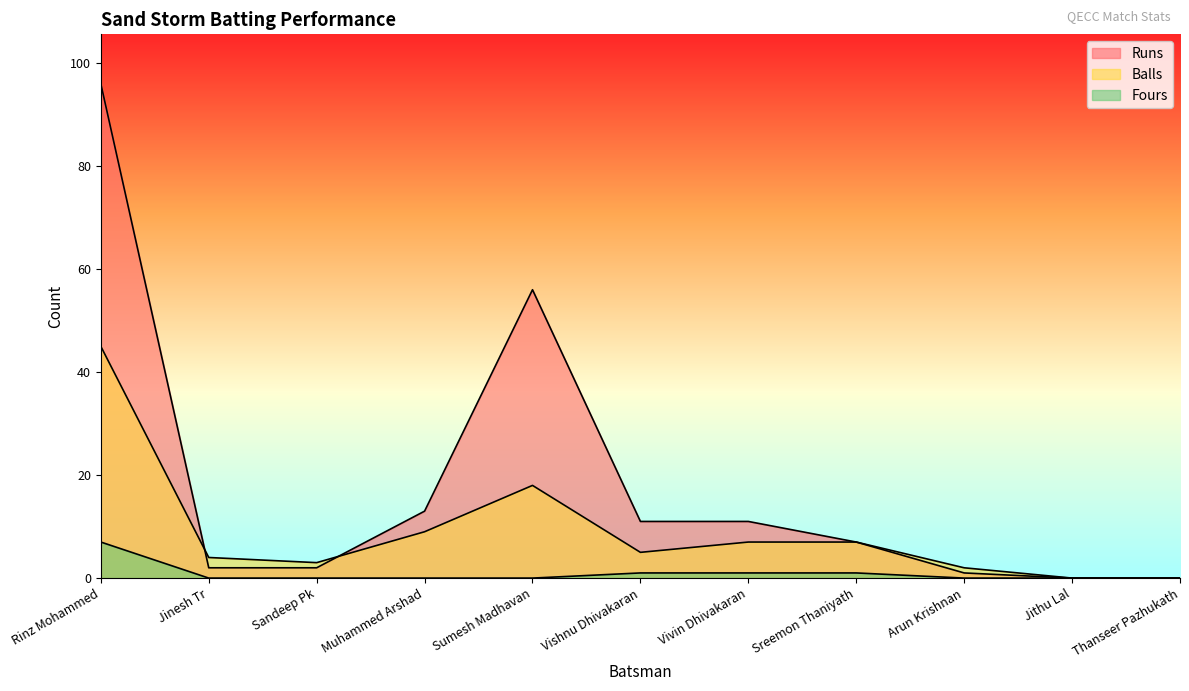

The Balls series shows 0 at Thanseer Pazhukath. True or false?

True